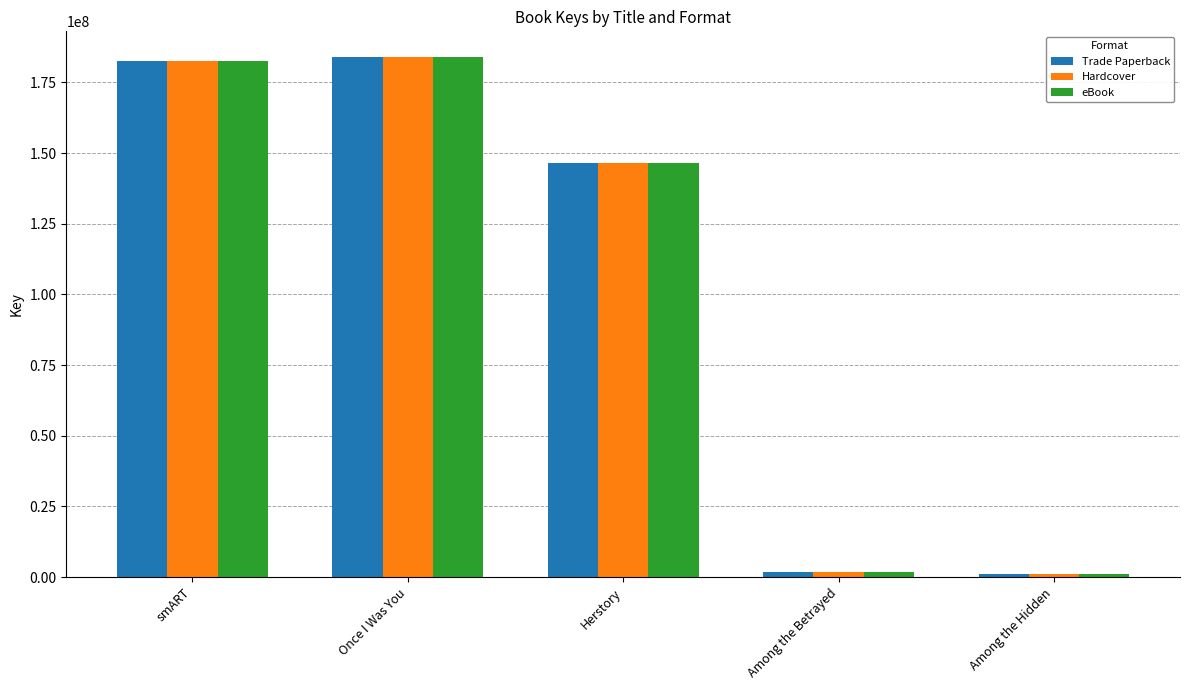

What is the sum of the Trade Paperback values at smART and Among the Betrayed?

184442367